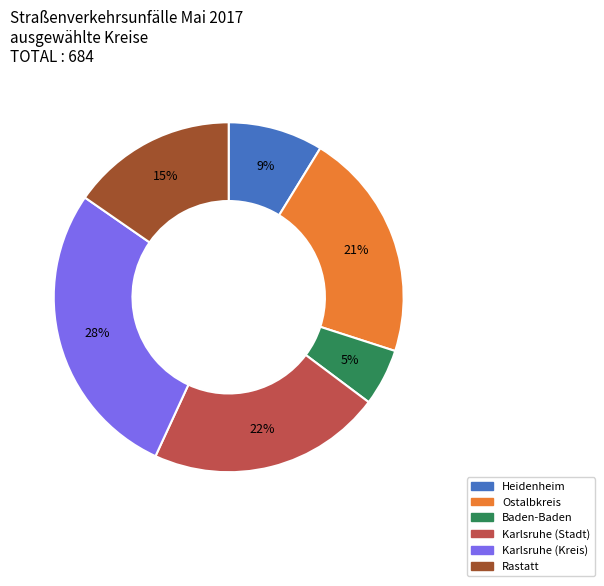

Which slice is the largest?

Karlsruhe (Kreis)